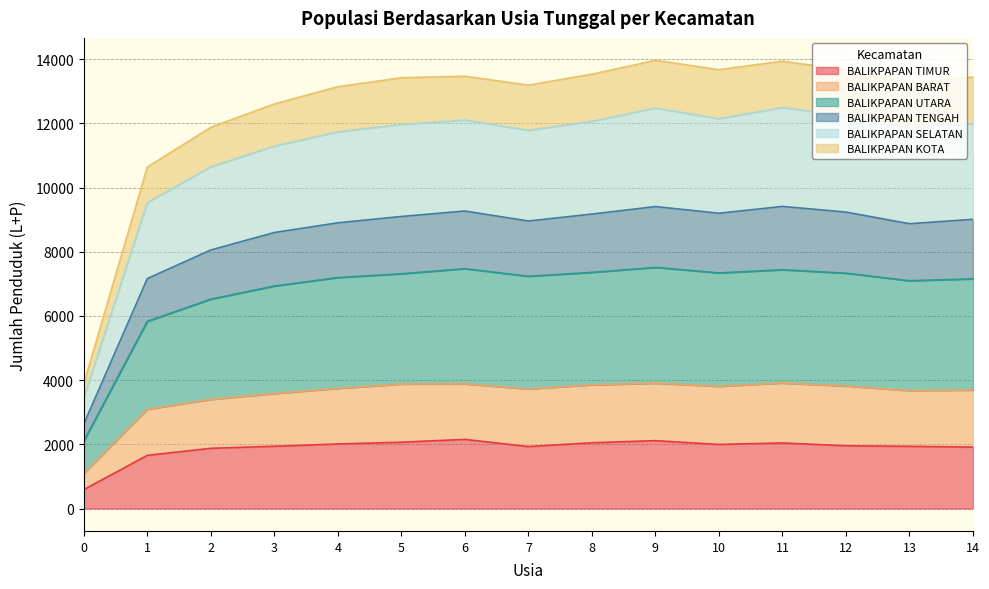

Does the chart have visible grid lines?

Yes